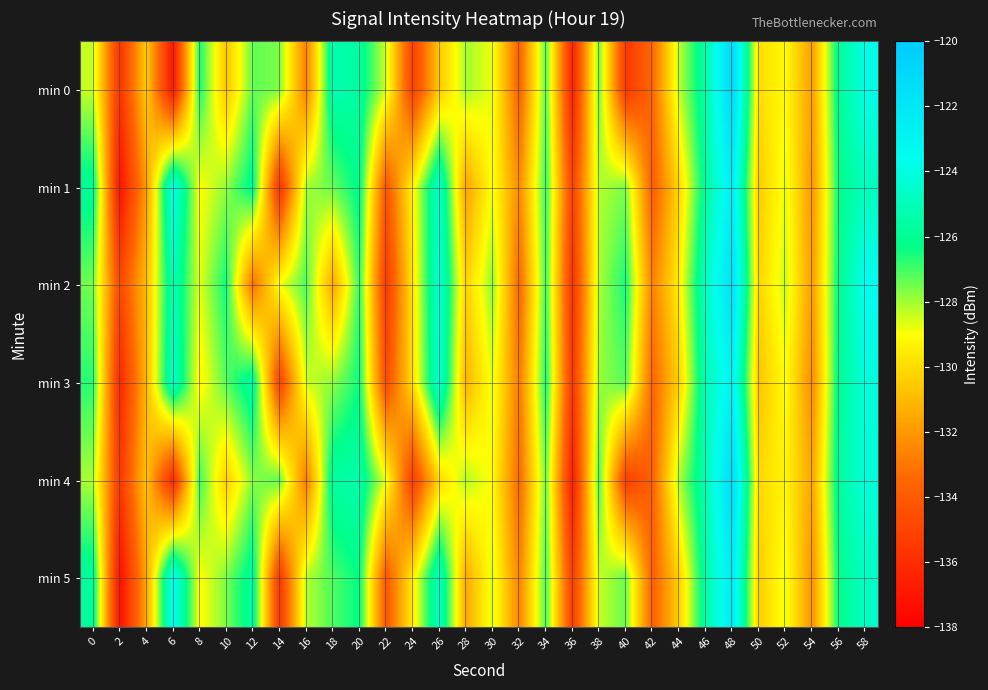

At which category does the chart reach its minimum across all series?

2